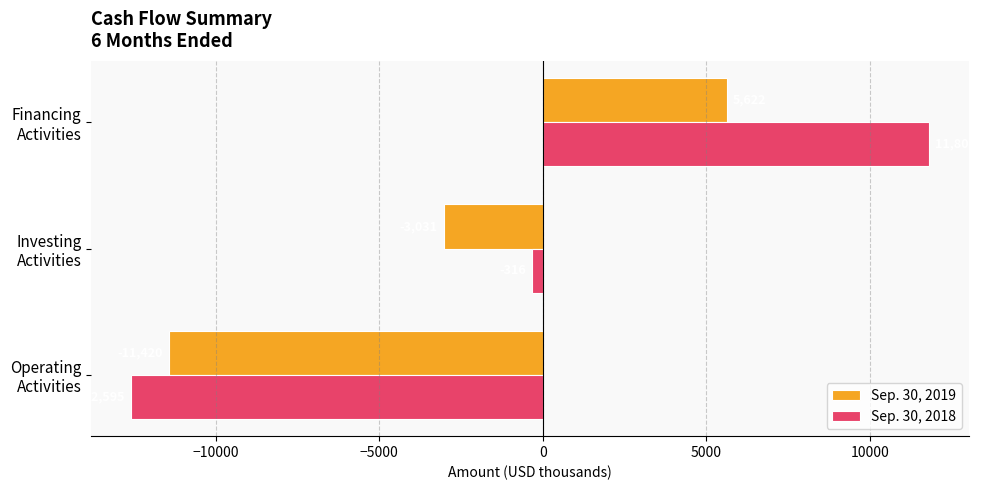

What is the difference between the maximum and minimum values in the Sep. 30, 2019 series?

17042